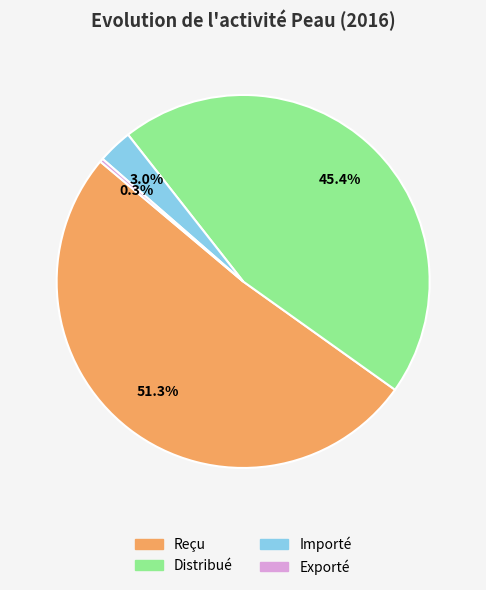

Rank the categories by value from highest to lowest.

Reçu, Distribué, Importé, Exporté